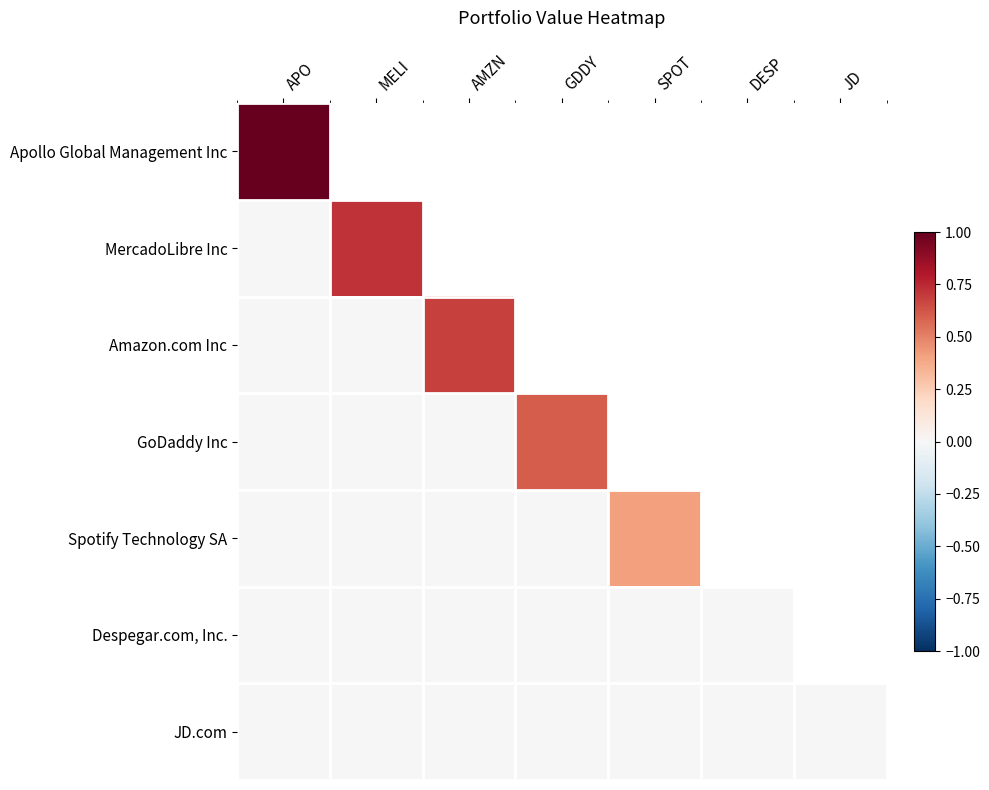

At which category is the sum across all series the highest?

APO